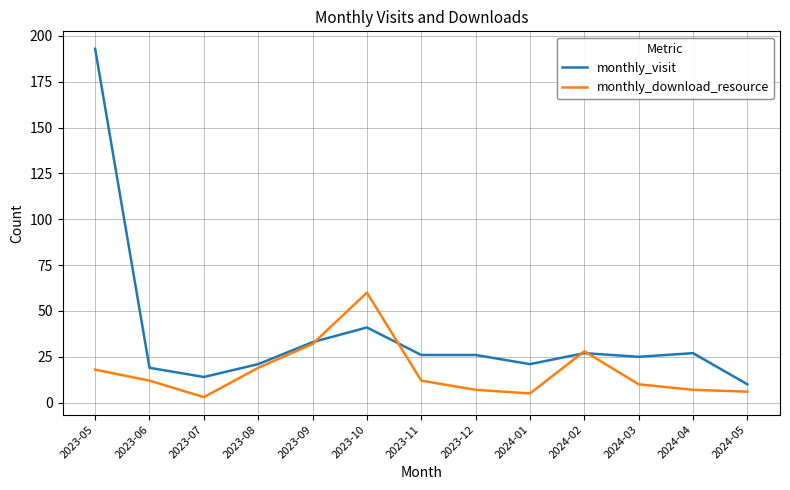

What position from the right is 2023-09?

9